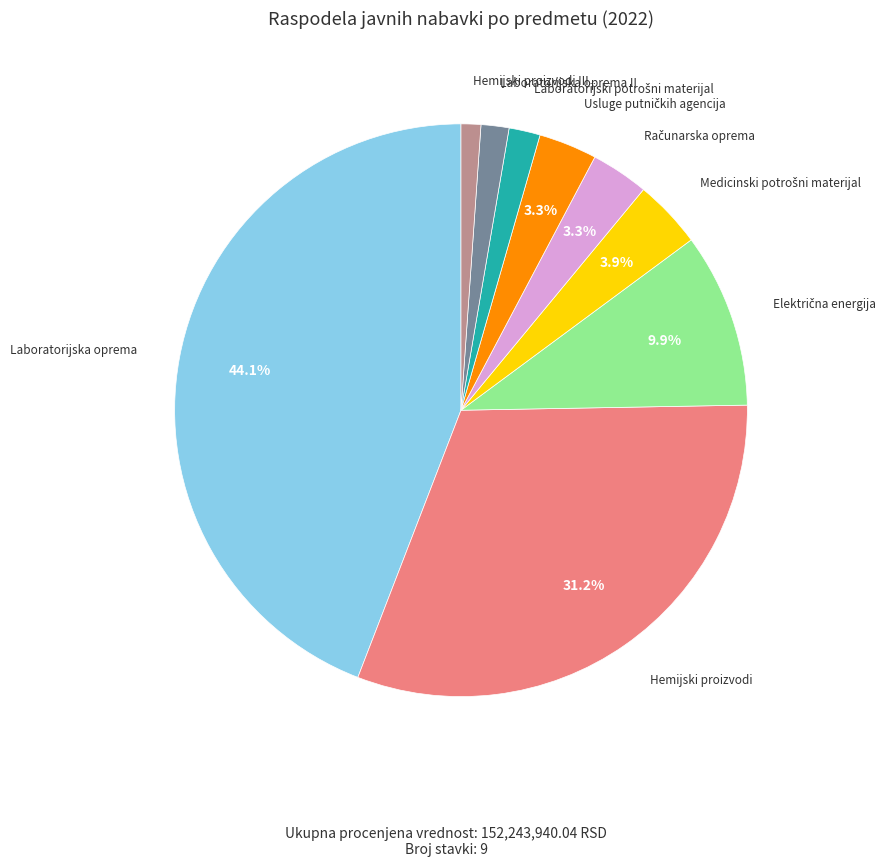

Does any single category account for the majority?

No